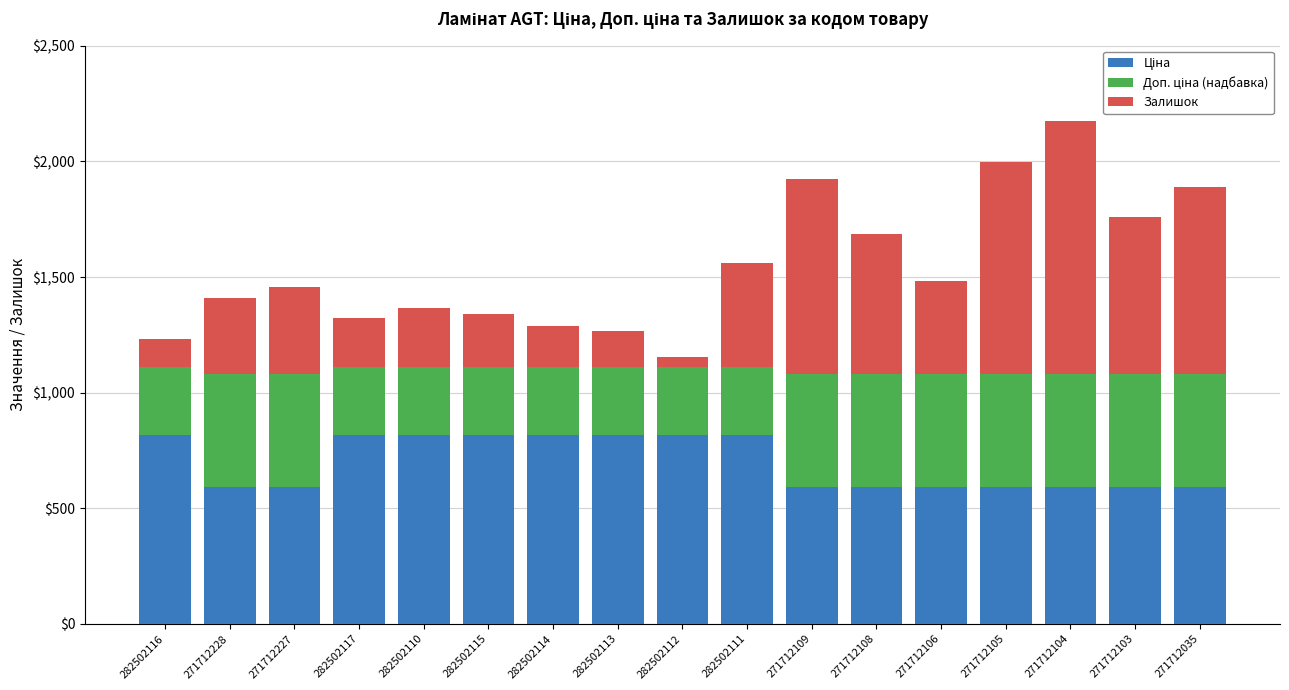

What is the total value across all series at 282502116?

1234.2